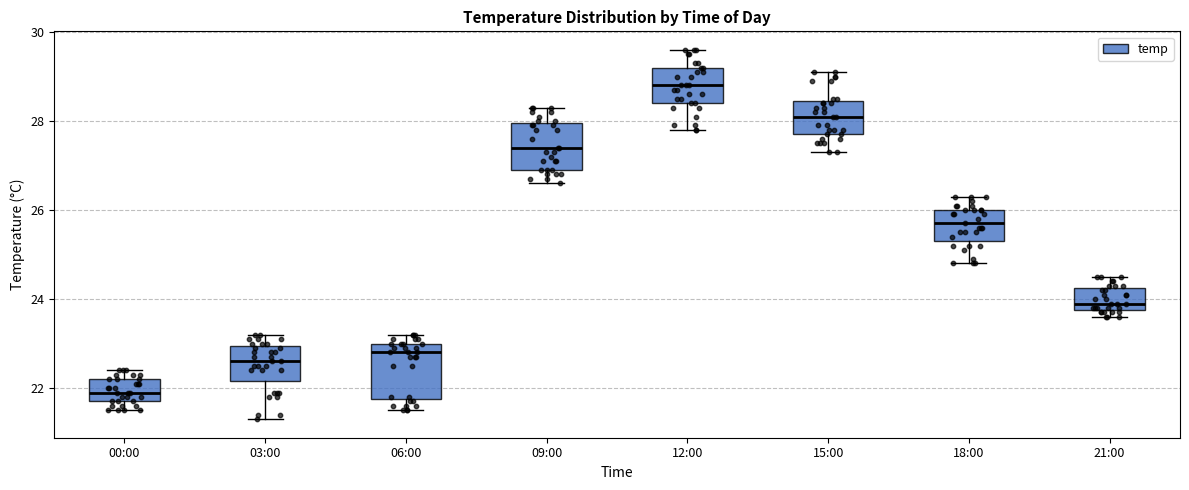

Reading left to right, transcribe this box plot: for each box, give where its median line is, the range the box spans, and where its two whiskers end, as read against the y-axis. The values are not printed on the chart, so give them approximately, as read against the axis.

00:00: median 22.0, box 21.8 to 22.2, whiskers 21.6 to 22.4
03:00: median 22.6, box 22.2 to 23.0, whiskers 21.4 to 23.2
06:00: median 22.8, box 21.8 to 23.0, whiskers 21.6 to 23.2
09:00: median 27.4, box 27.0 to 28.0, whiskers 26.6 to 28.4
12:00: median 28.8, box 28.4 to 29.2, whiskers 27.8 to 29.6
15:00: median 28.2, box 27.8 to 28.4, whiskers 27.4 to 29.2
18:00: median 25.8, box 25.4 to 26.0, whiskers 24.8 to 26.4
21:00: median 24.0, box 23.8 to 24.2, whiskers 23.6 to 24.6